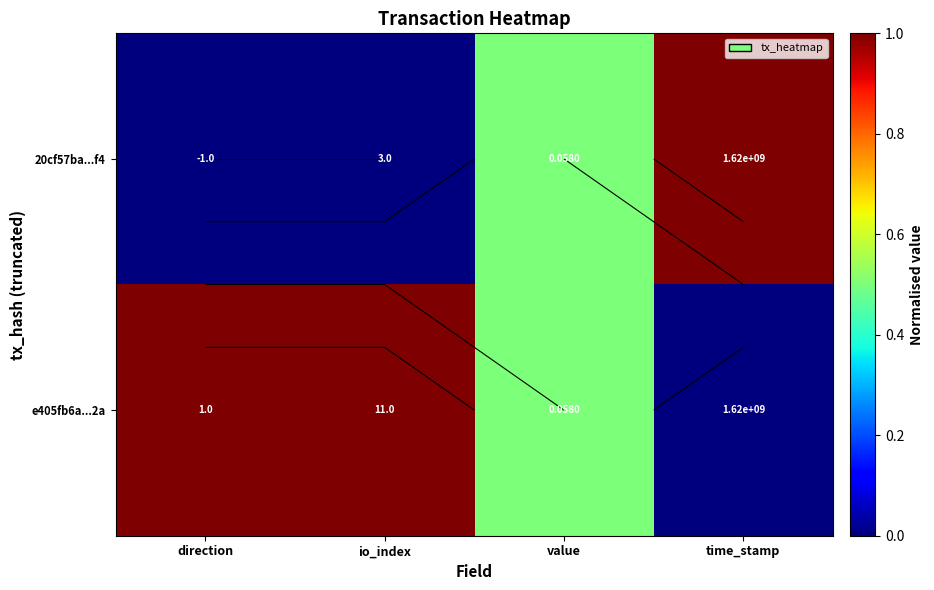

Between direction and value, which series saw the biggest shift?

20cf57ba...f4